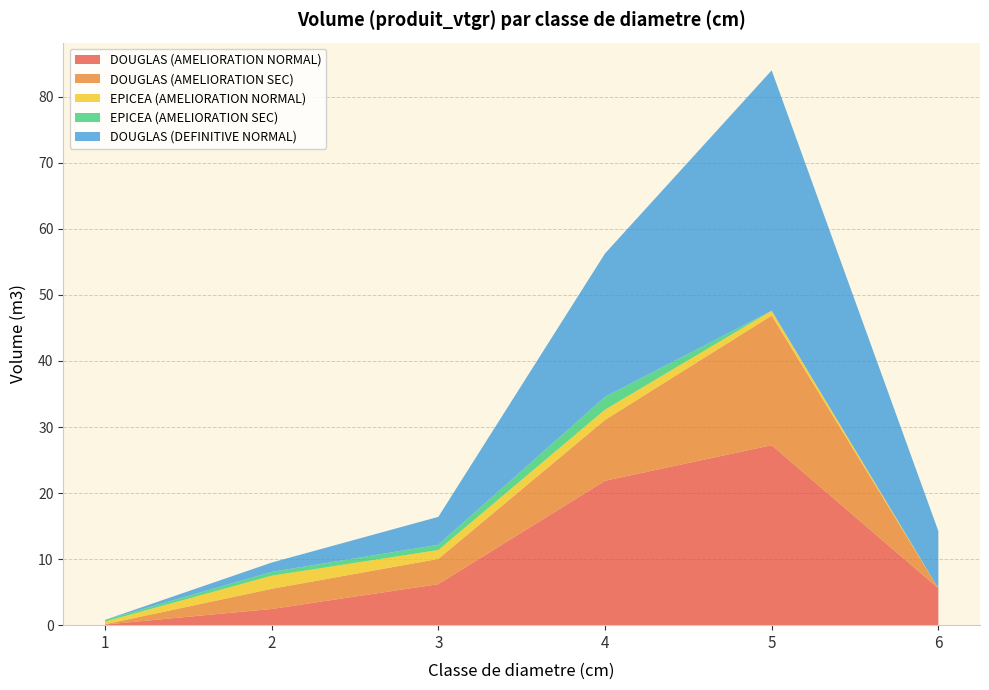

Reading left to right, what are all the values shown in this chart?

DOUGLAS: 1=0.1	2=2.5	3=6.2	4=21.9	5=27.2	6=5.6
DOUGLAS_SEC: 1=0.0	2=3.1	3=3.8	4=9.2	5=19.6	6=0.0
EPICEA: 1=0.4	2=2.0	3=1.3	4=1.6	5=0.7	6=0.0
EPICEA_SEC: 1=0.3	2=0.6	3=0.8	4=1.9	5=0.0	6=0.0
DOUGLAS_DEF: 1=0.0	2=1.4	3=4.2	4=21.7	5=36.4	6=8.7